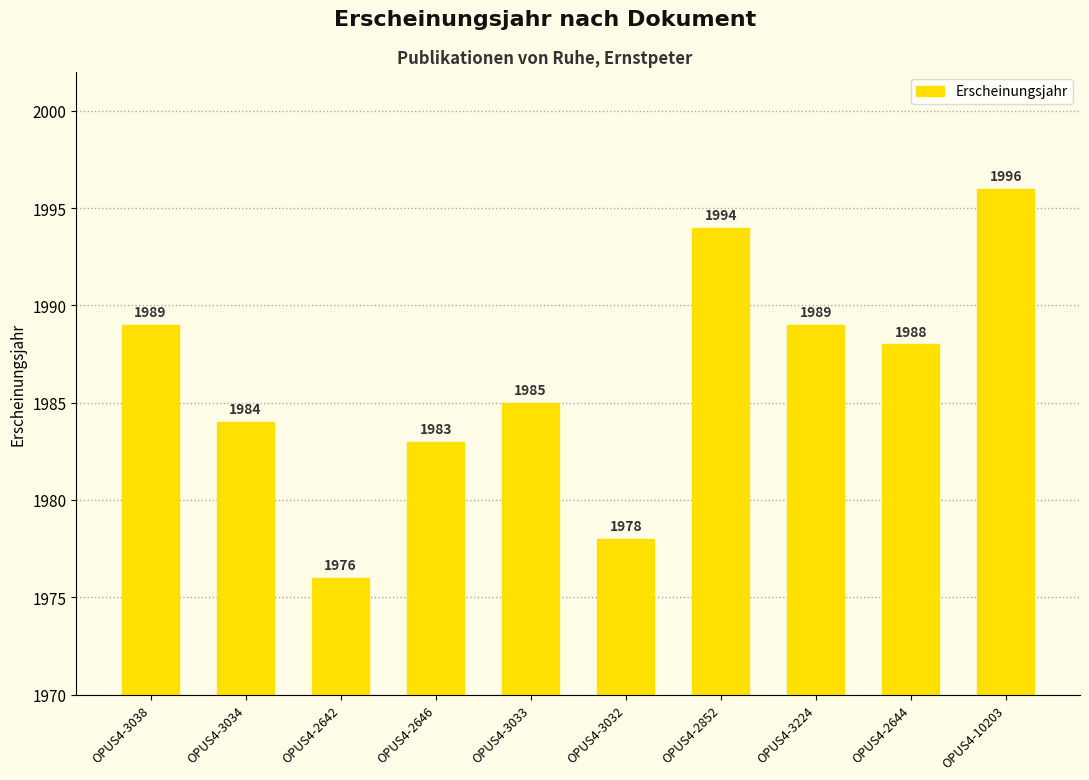

True or false: the data shows 1984 at OPUS4-3034.

True